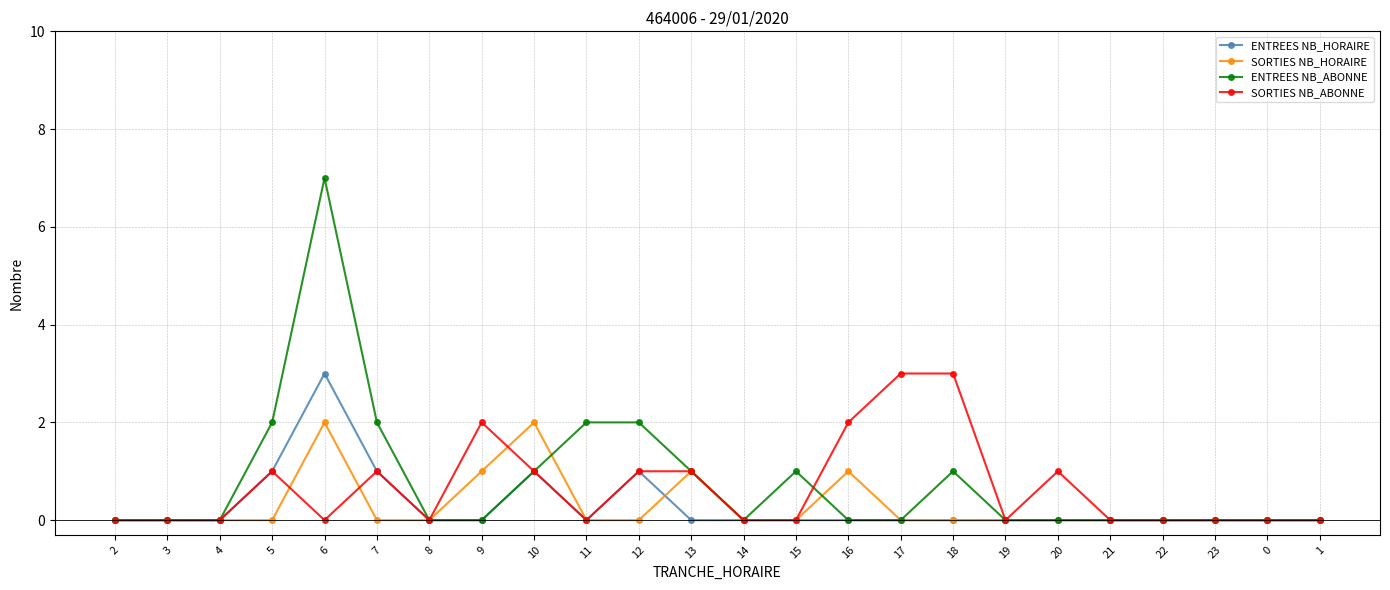

What is the label of the 7th point from the right?

19